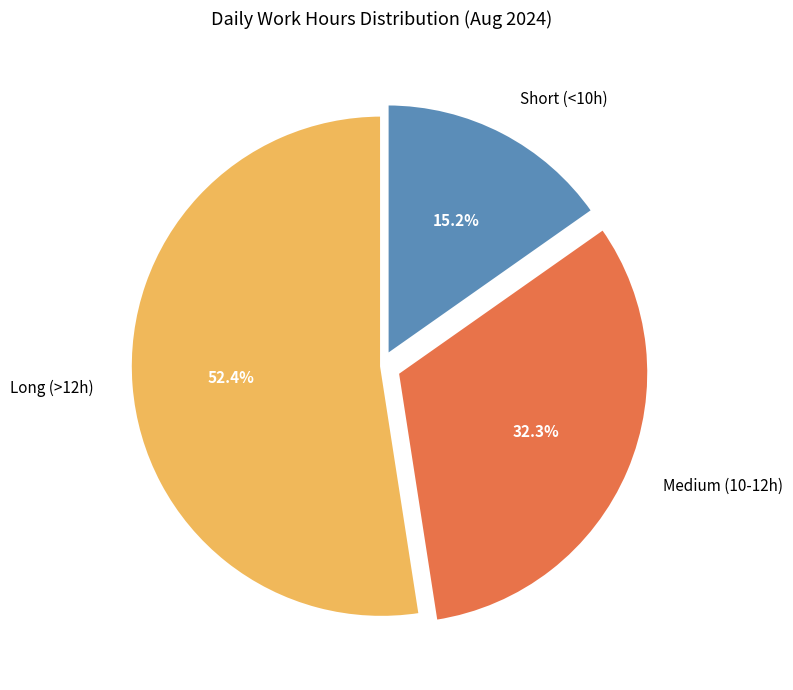

Combined, what portion of the pie is Medium (10-12h) and Long (>12h)?

84.8%